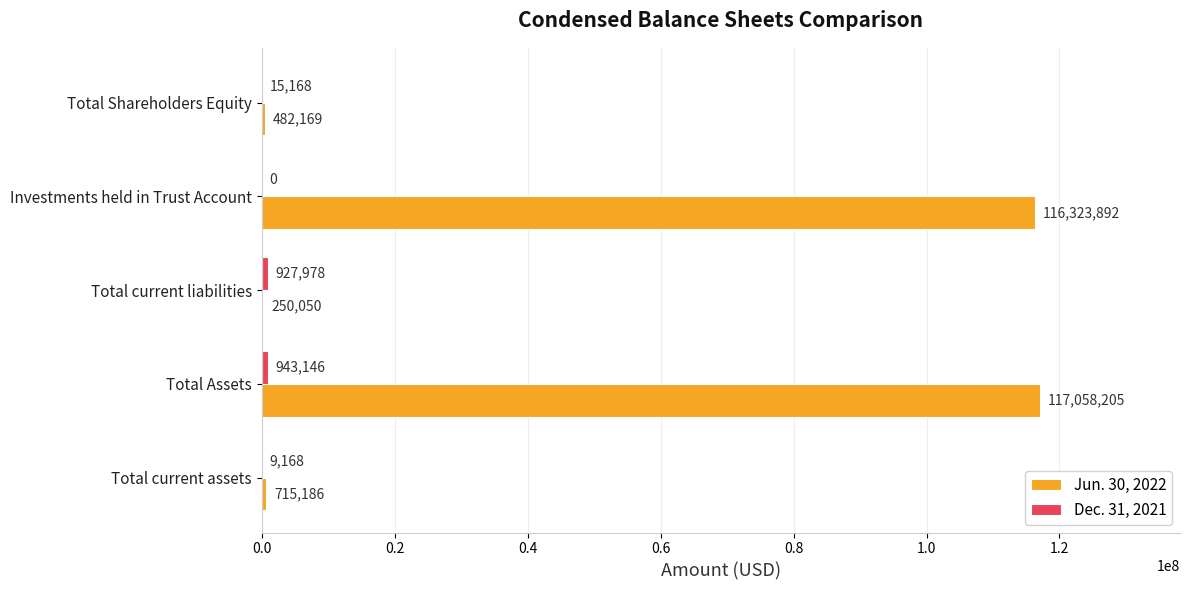

True or false: Jun. 30, 2022 has a value of 116323892 at Investments held in Trust Account.

True